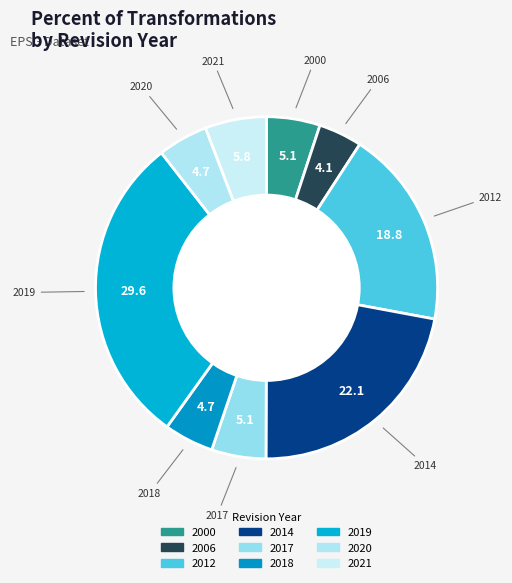

What is the ratio of the value at 2021 to the value at 2018?

1.2